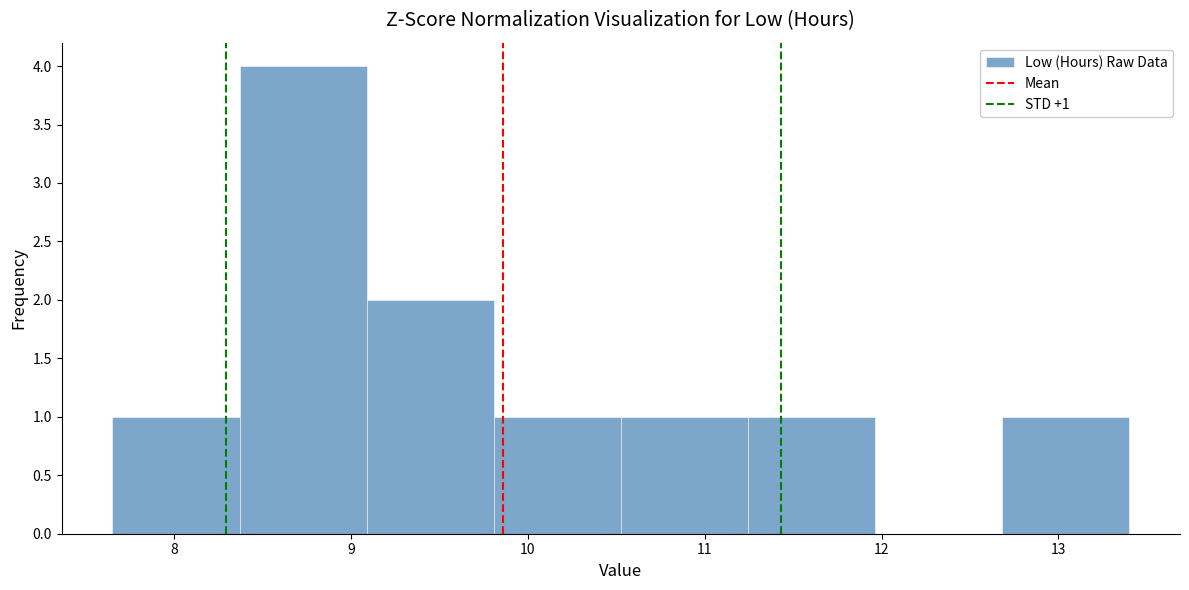

Over which range of the x-axis is the bar tallest?

8.4 to 9.1